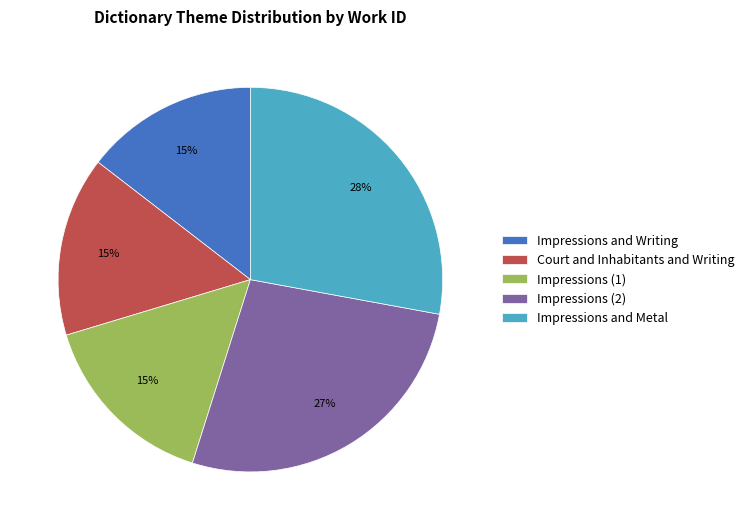

Is there any slice that represents more than half of the pie?

No